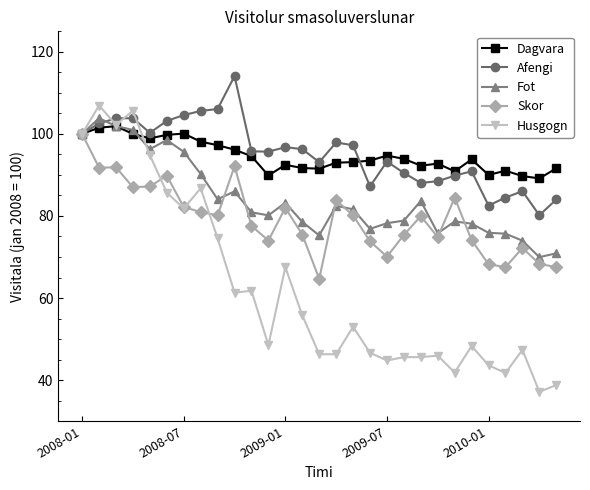

What is the smallest value displayed?

37.2